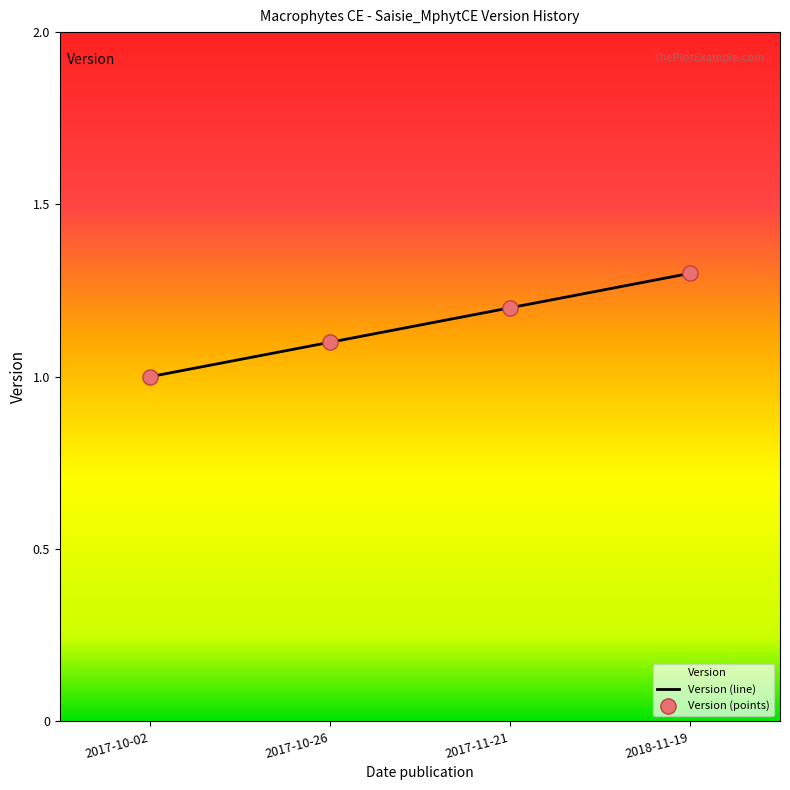

Approximately how many times larger is the value at 2017-10-02 compared to 2017-10-26?

0.9